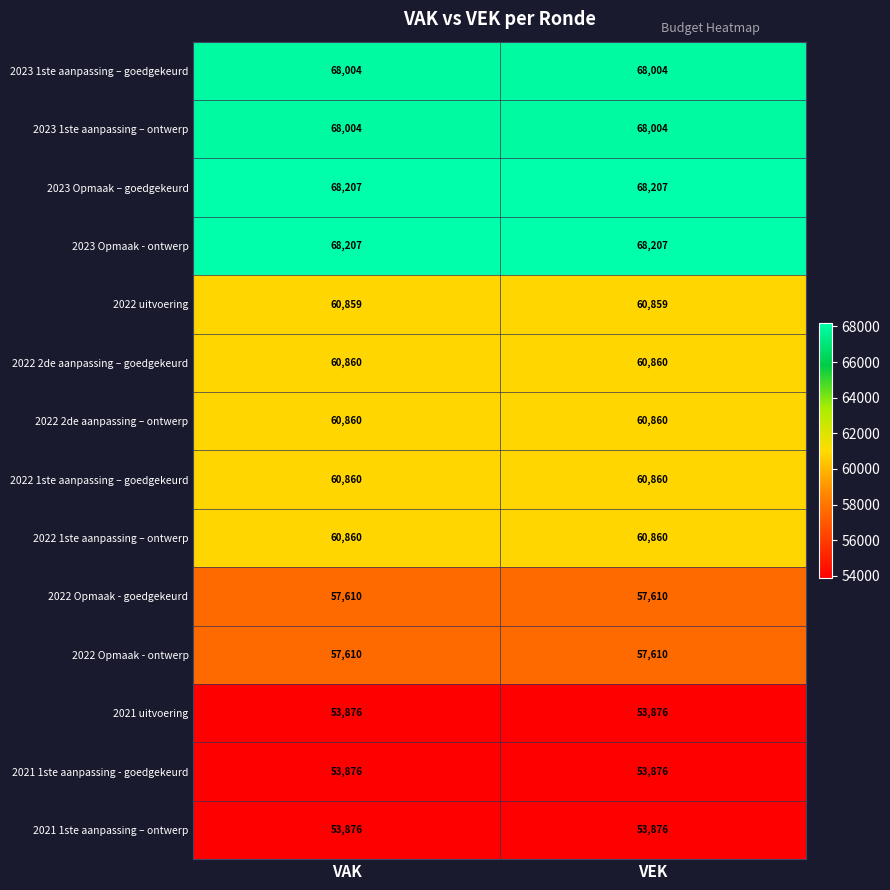

What is the spread (max minus min) of values at VAK?

14331